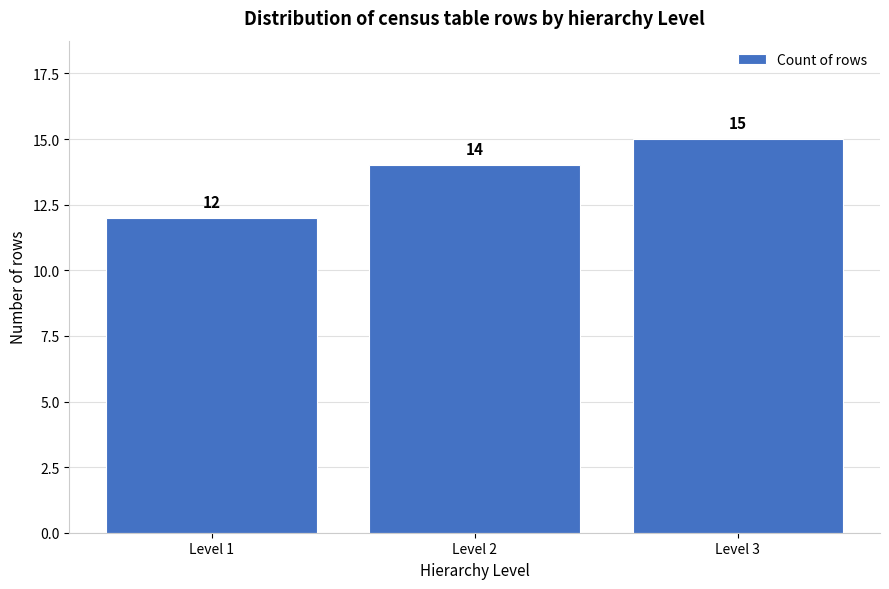

Reading right to left, what are all the values shown in this chart?

15	14	12